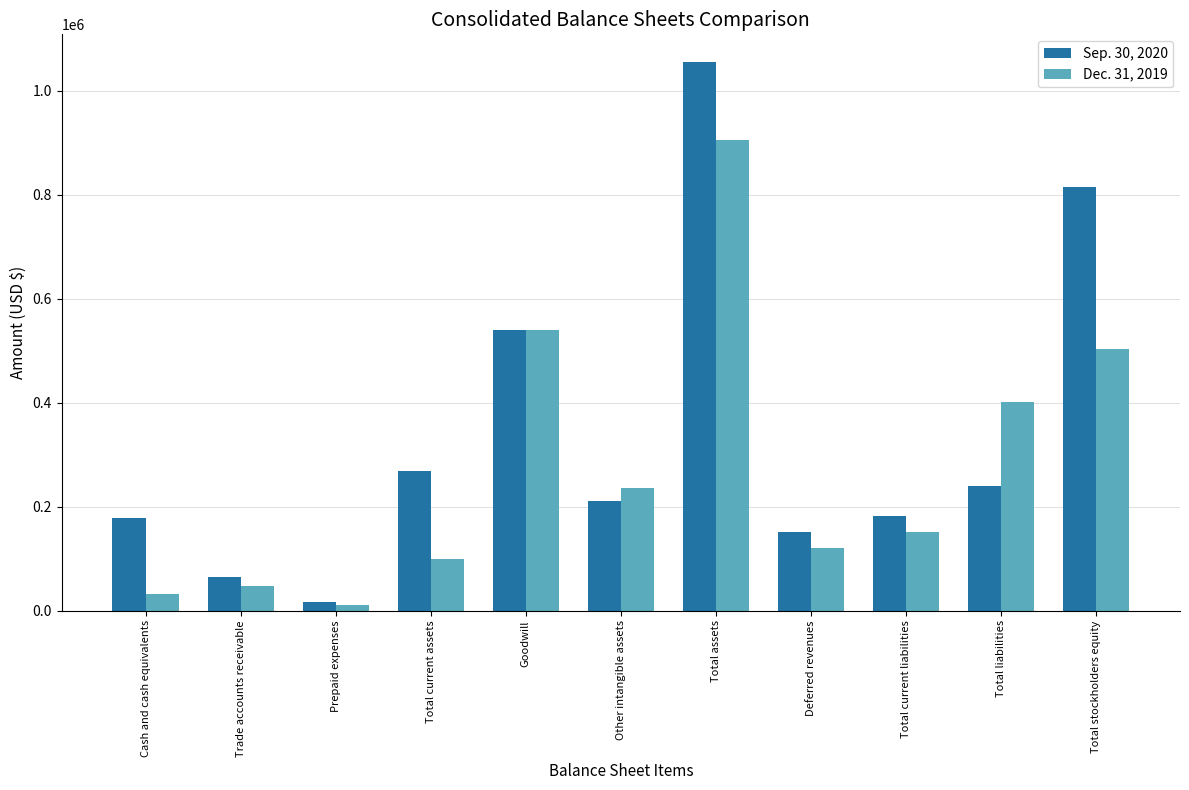

What is the total value across all series at Total assets?

1960092